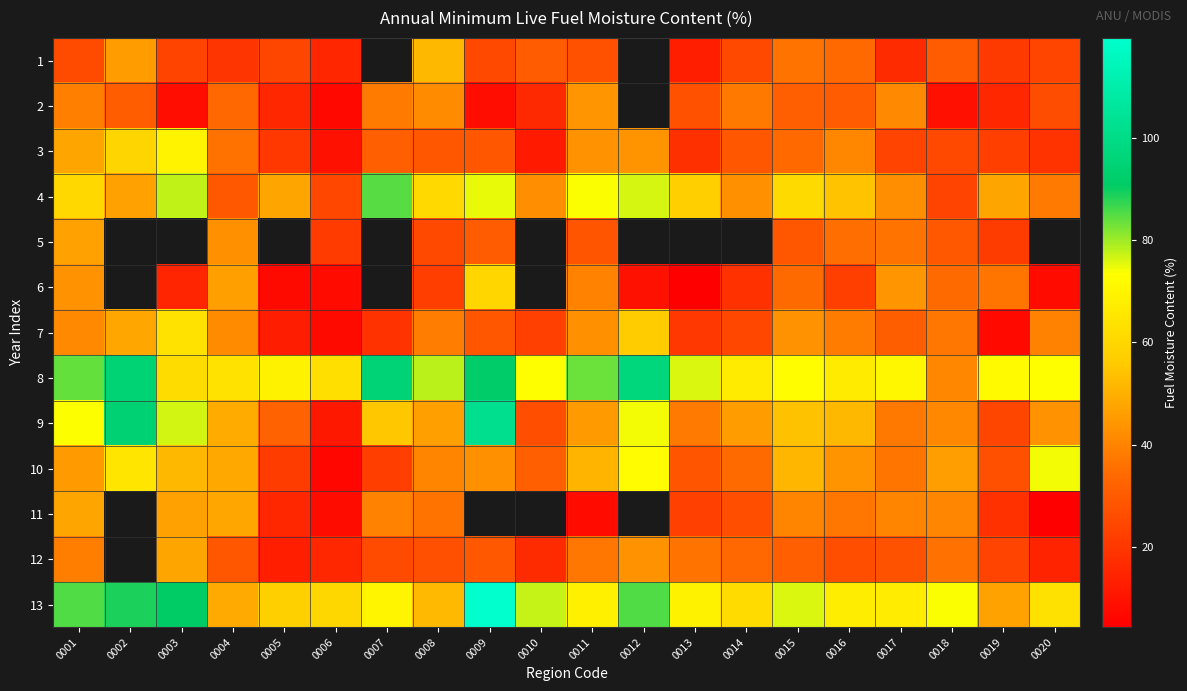

At which label is 2 closest to 25?

0020